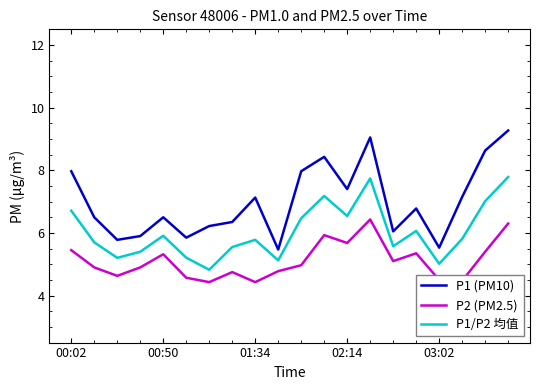

List the series in order of their overall mean, highest first.

P1 (PM10), P1/P2 均值, P2 (PM2.5)